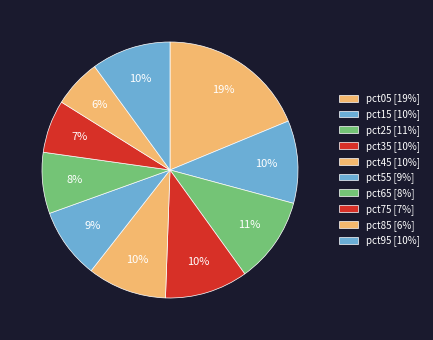

Rank the categories by value from lowest to highest.

pct85, pct75, pct65, pct55, pct45, pct95, pct15, pct35, pct25, pct05